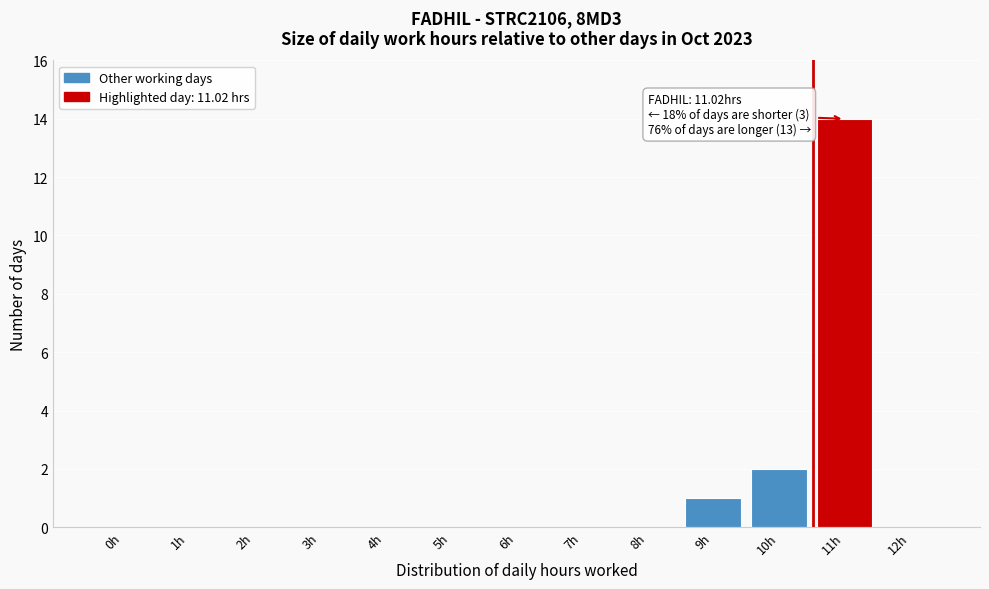

Reading right to left, transcribe all the data shown in this chart.

12h=0	11h=14	10h=2	9h=1	8h=0	7h=0	6h=0	5h=0	4h=0	3h=0	2h=0	1h=0	0h=0